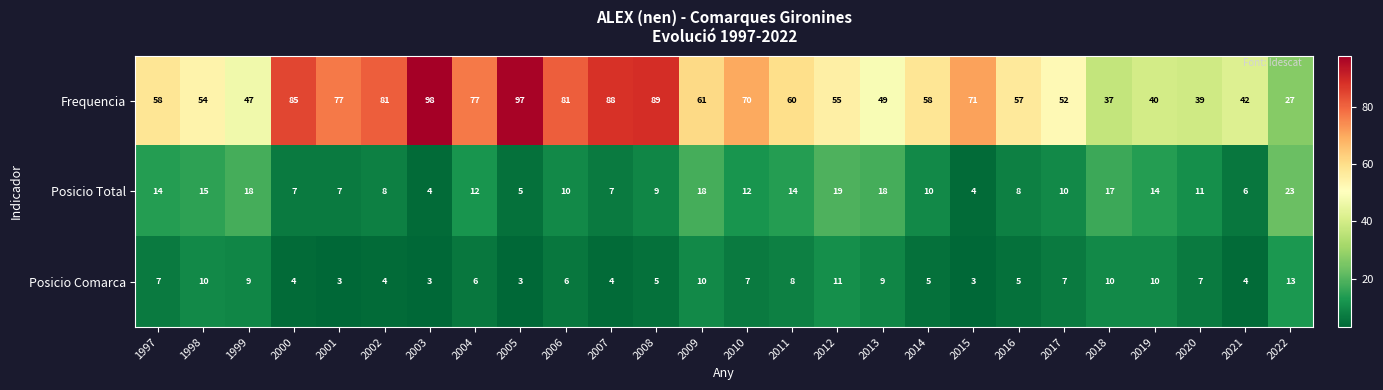

What is the difference between the second highest and minimum values in the Posicio Comarca series?

8